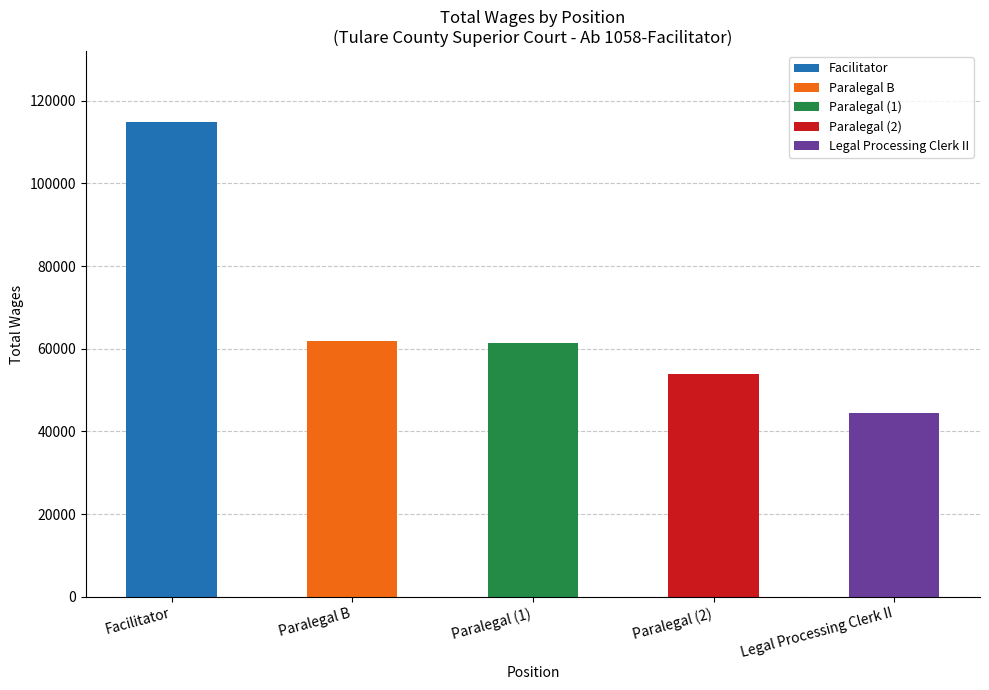

What is the sum of the values at Legal Processing Clerk II and Paralegal?

105689